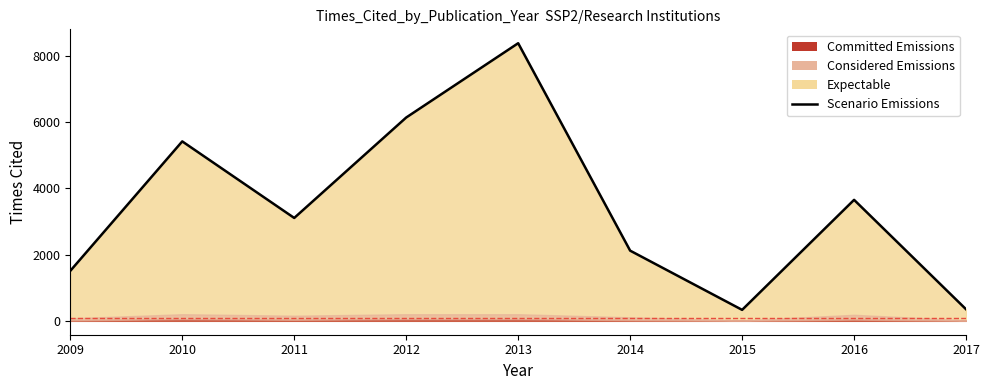

What is the difference between the maximum and minimum values?

8042